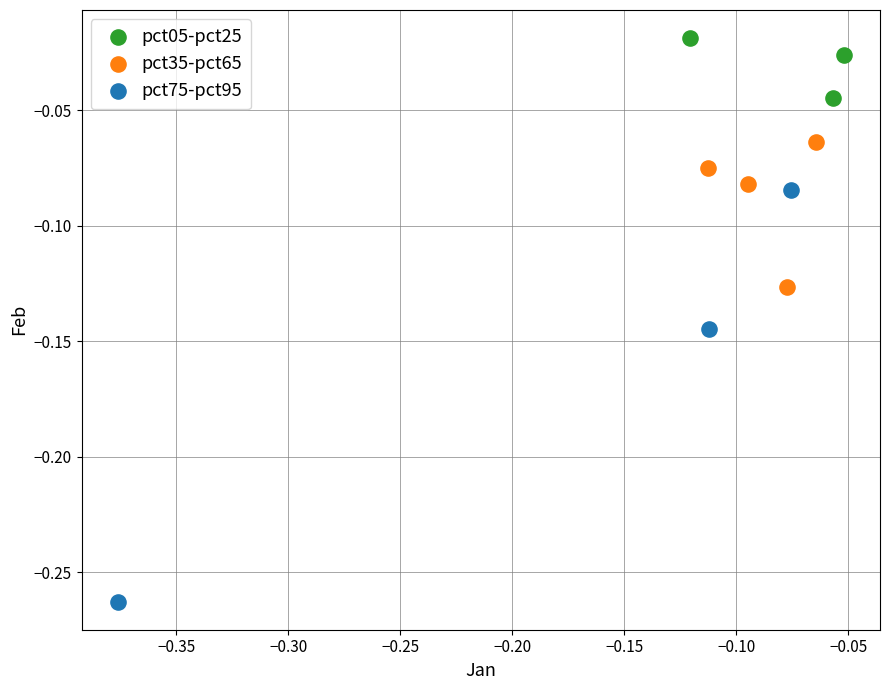

Which series has the widest spread of Y values?

pct75-pct95